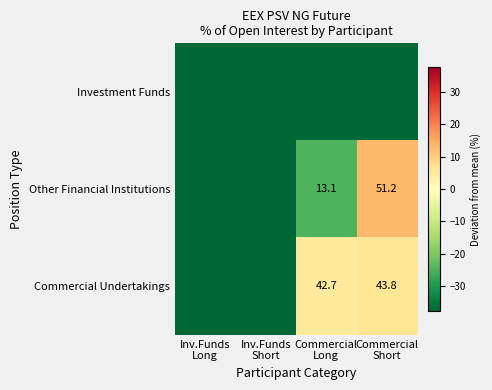

Rank the series by their maximum value, from lowest to highest.

Investment Funds, Commercial Undertakings, Other Financial Institutions